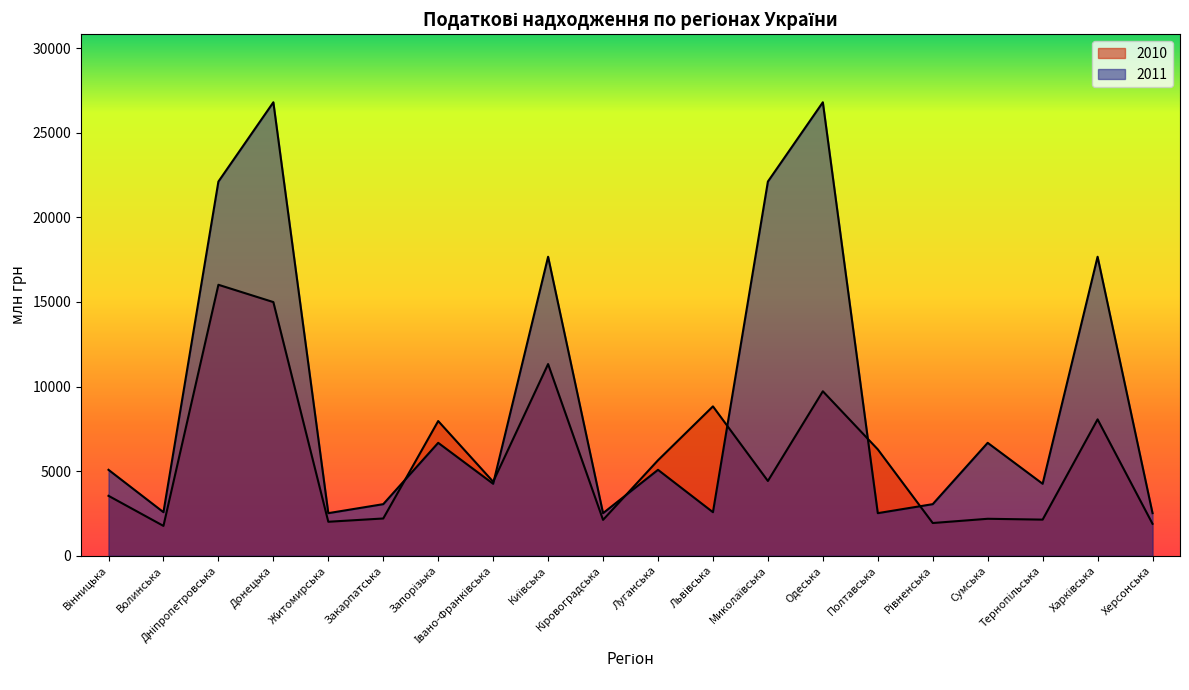

The value of 2010 at Харківська is 2203.2. True or false?

False